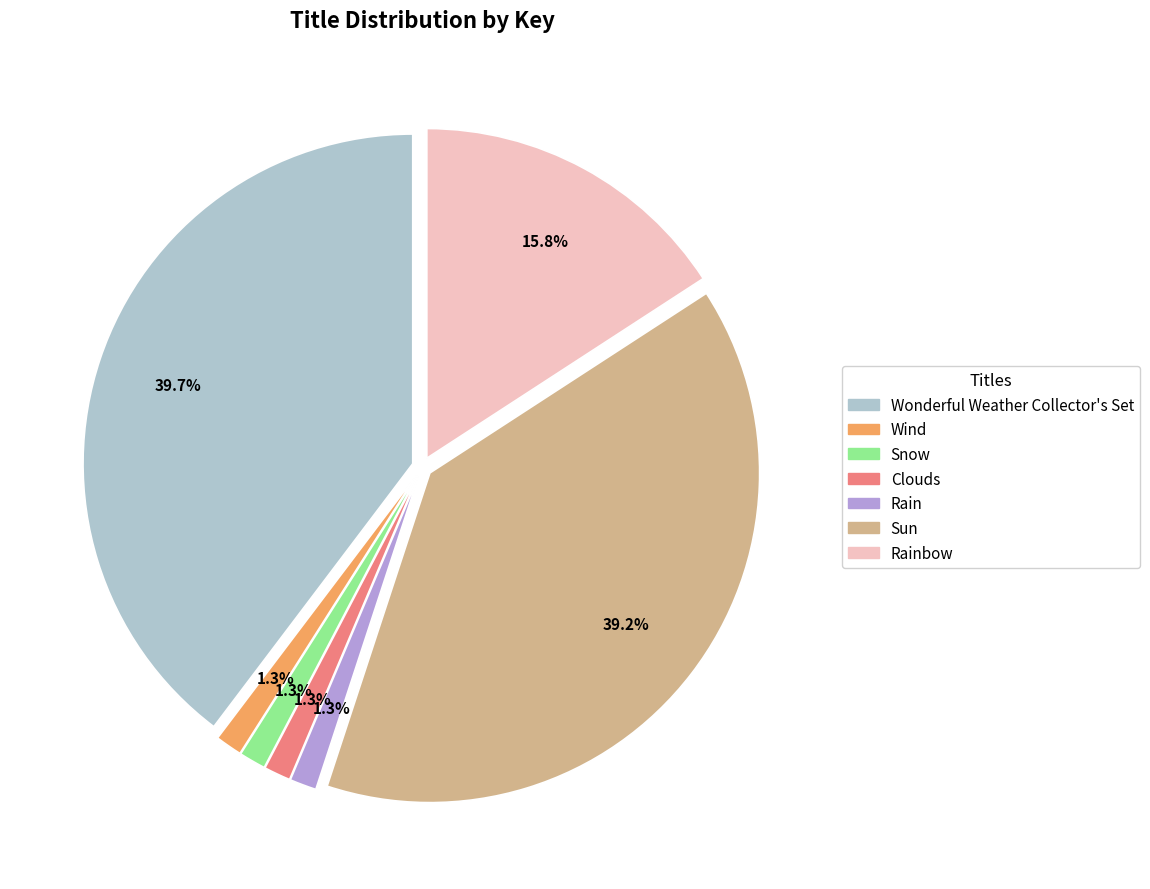

Count the number of slices in the pie.

7